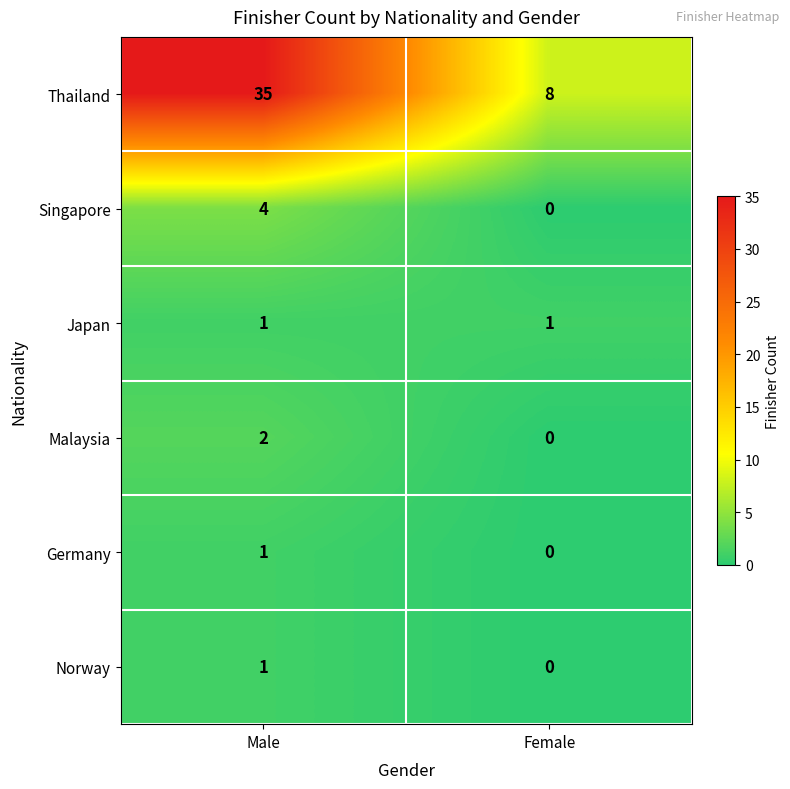

At which category does the chart reach its peak across all series?

Male